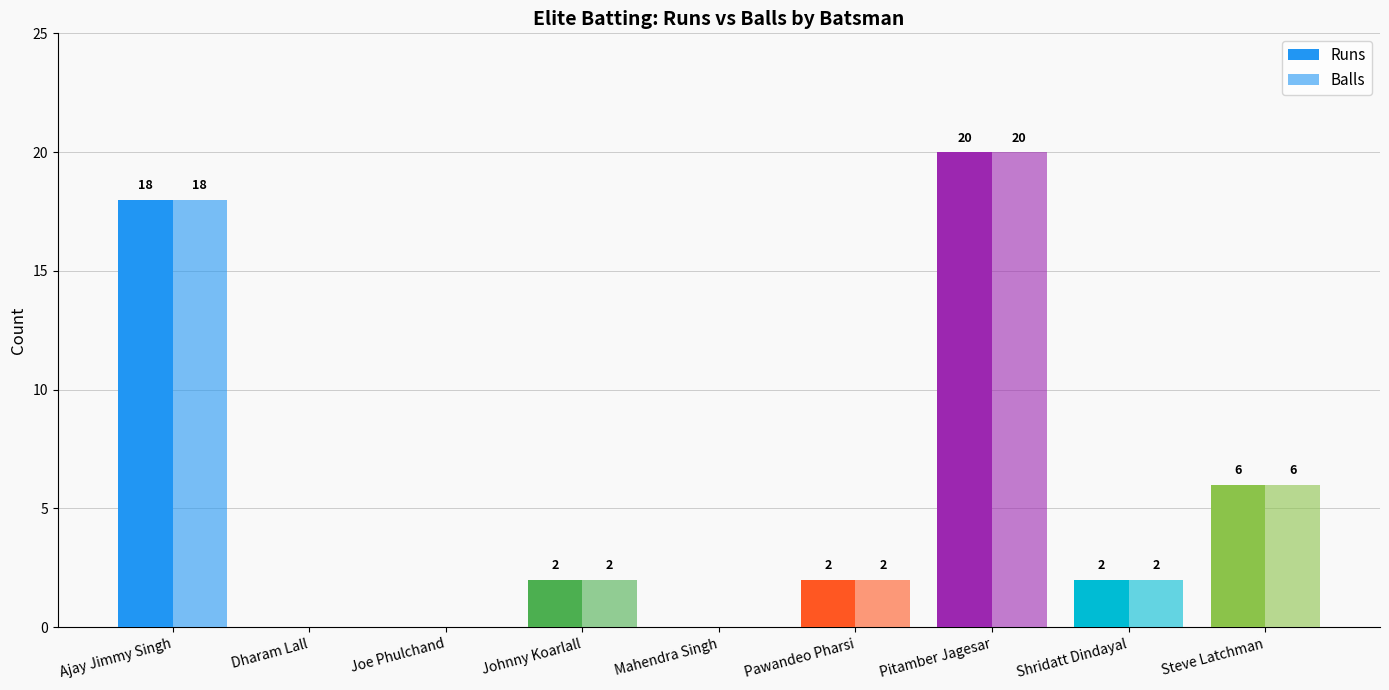

Rank the categories by Runs value from highest to lowest.

Pitamber Jagesar, Ajay Jimmy Singh, Steve Latchman, Johnny Koarlall, Pawandeo Pharsi, Shridatt Dindayal, Dharam Lall, Joe Phulchand, Mahendra Singh